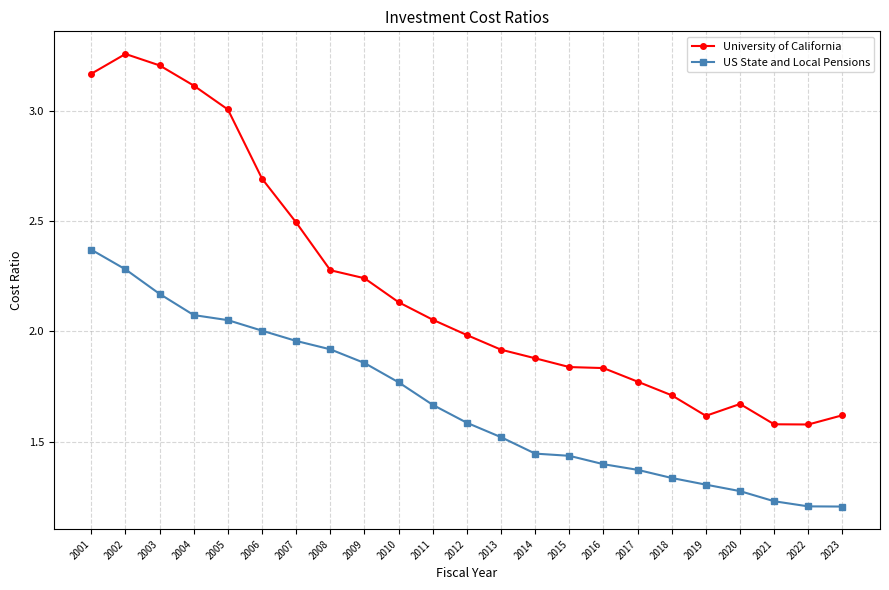

The value of University of California at 2019 is 2.7. True or false?

False